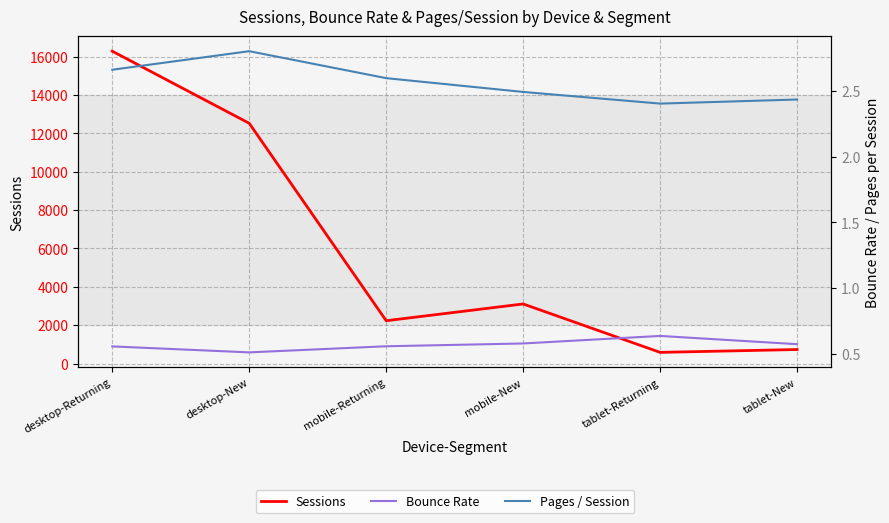

What is the label of the 3rd point from the right?

mobile-New